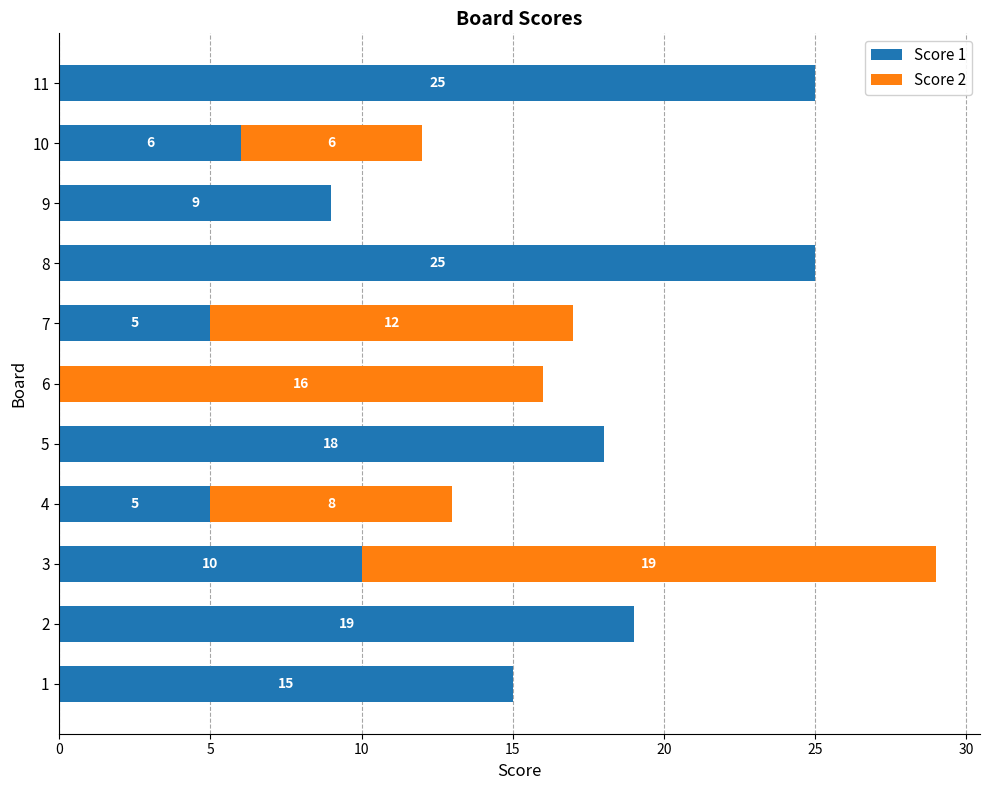

What value does the Score 1 series have at 1?

15